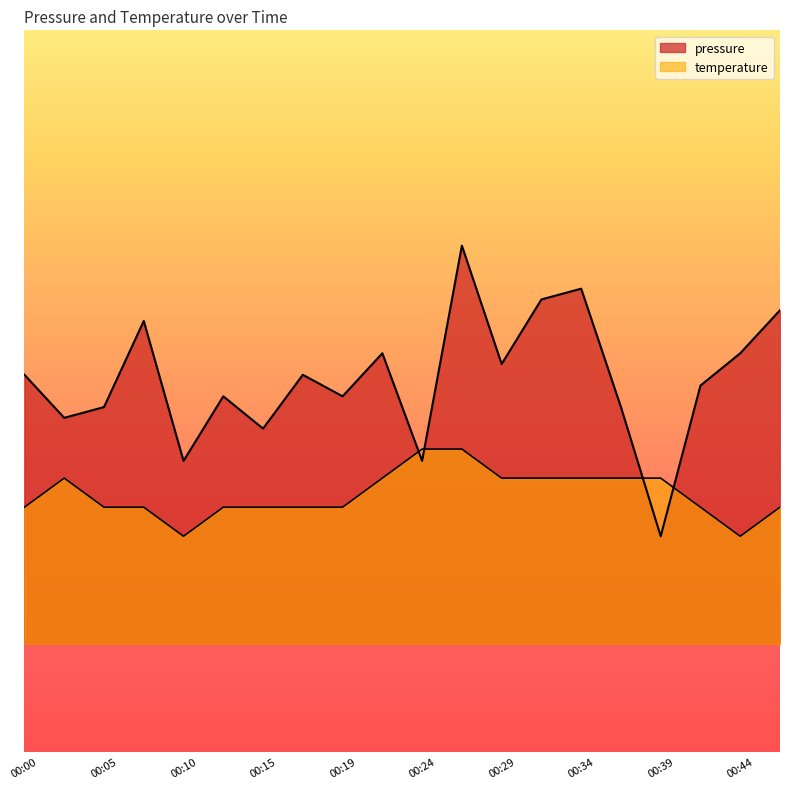

Between which two adjacent categories do temperature and pressure first intersect?

00:22 and 00:24